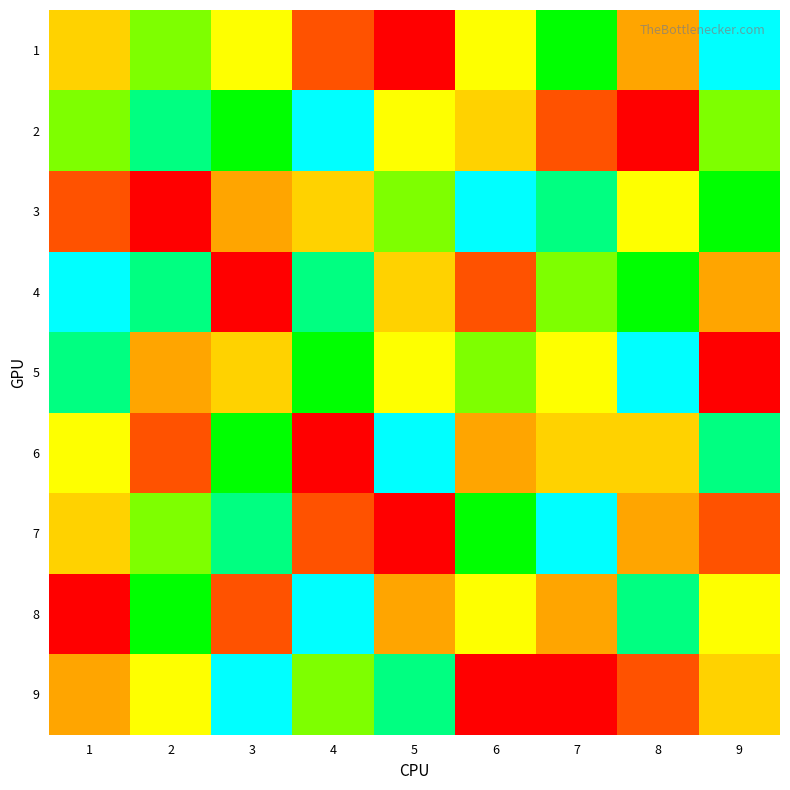

List the series in order of their peak value, lowest first.

1, 2, 3, 4, 5, 6, 7, 8, 9